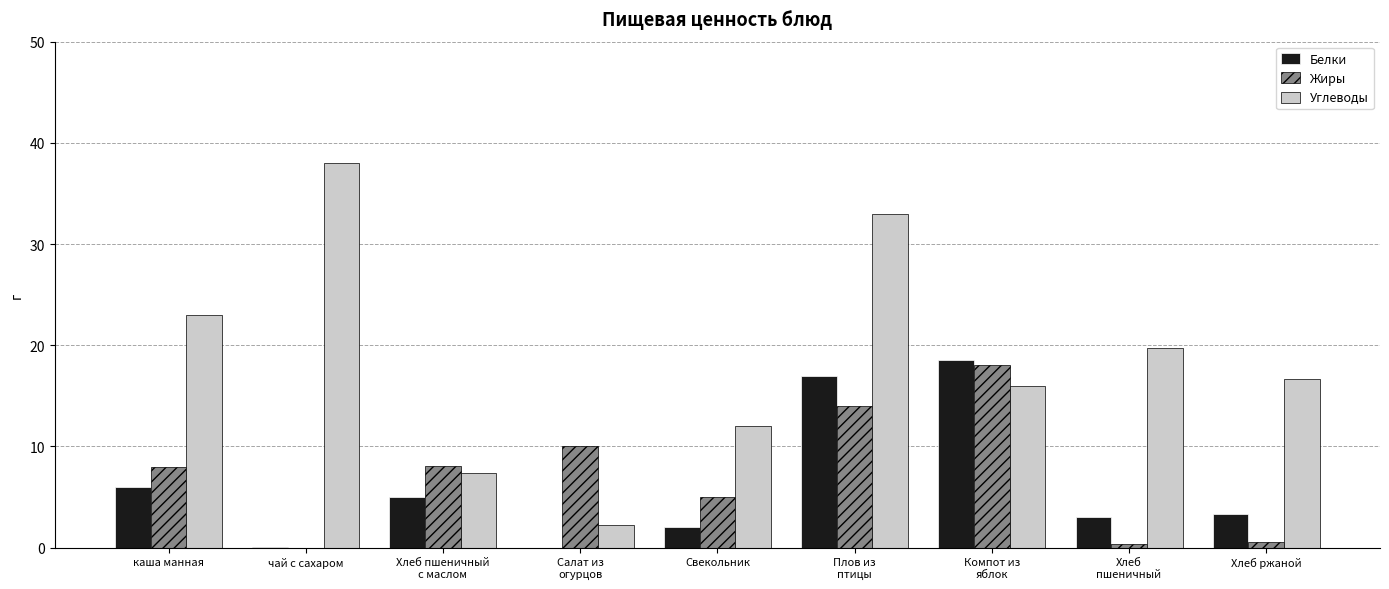

Where is Белки nearest to the value 9?

каша манная